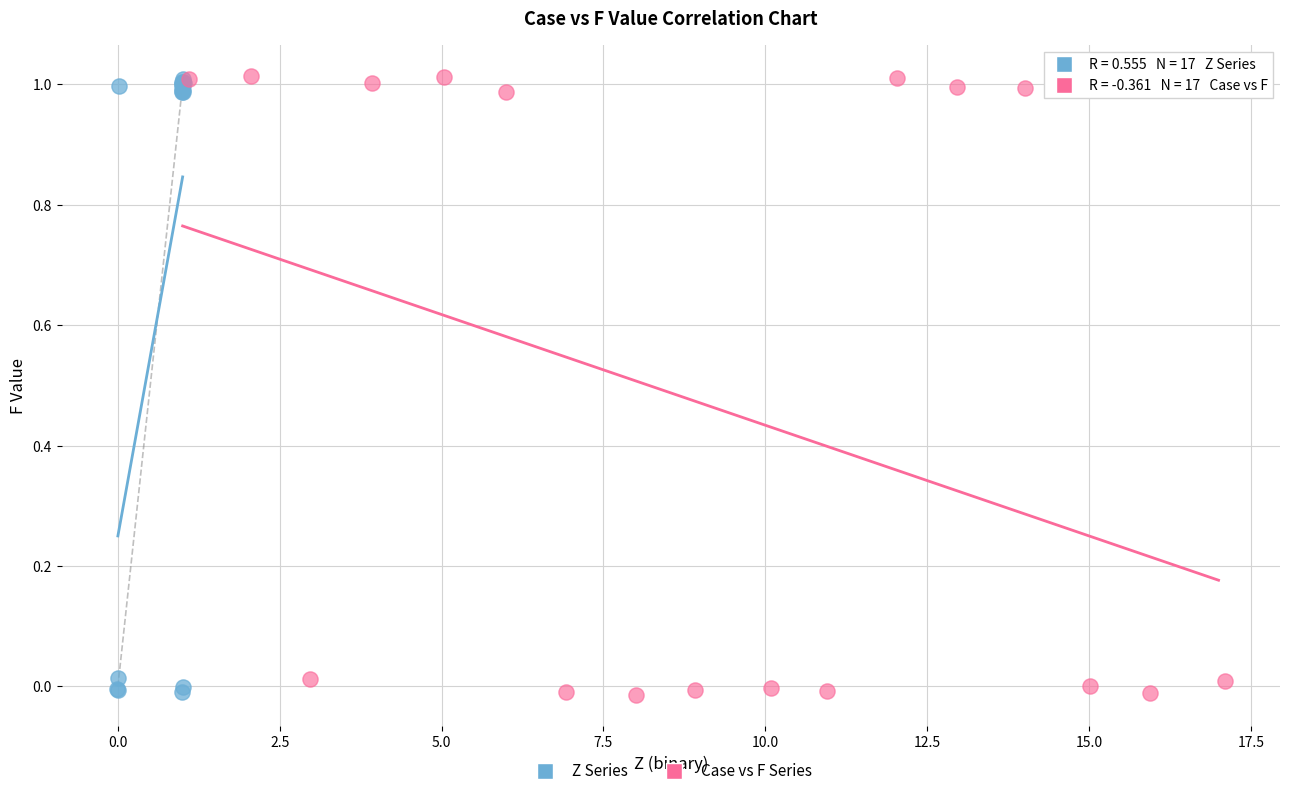

Which series has the widest spread of Y values?

Case vs F Series